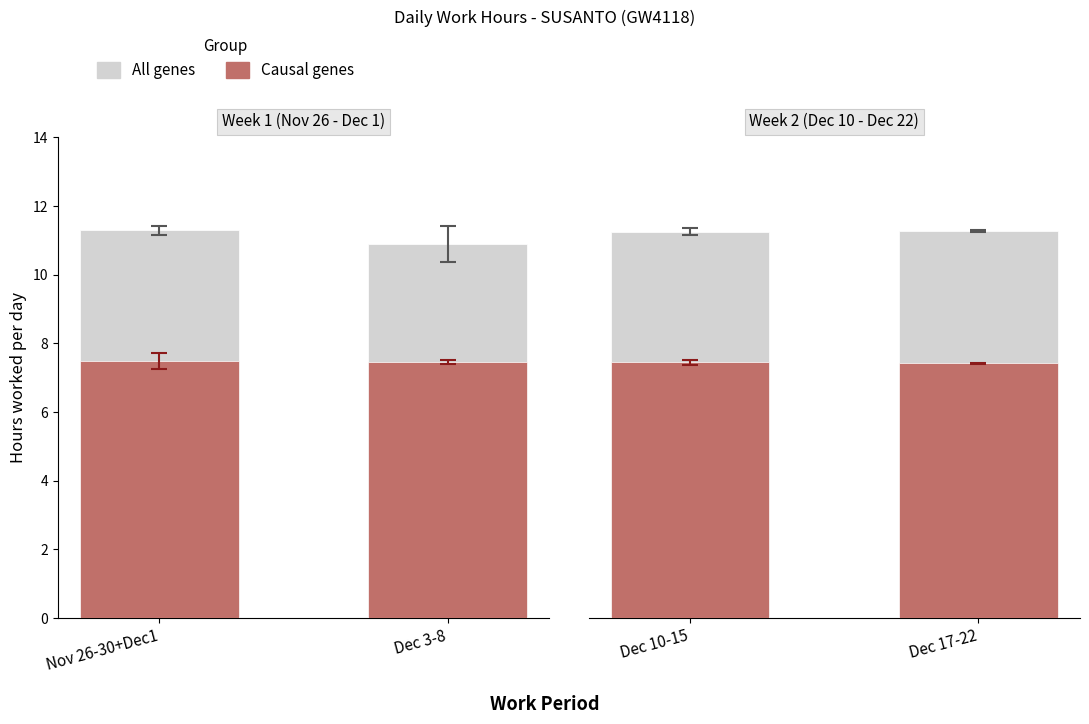

How many bars are there in each group?

2